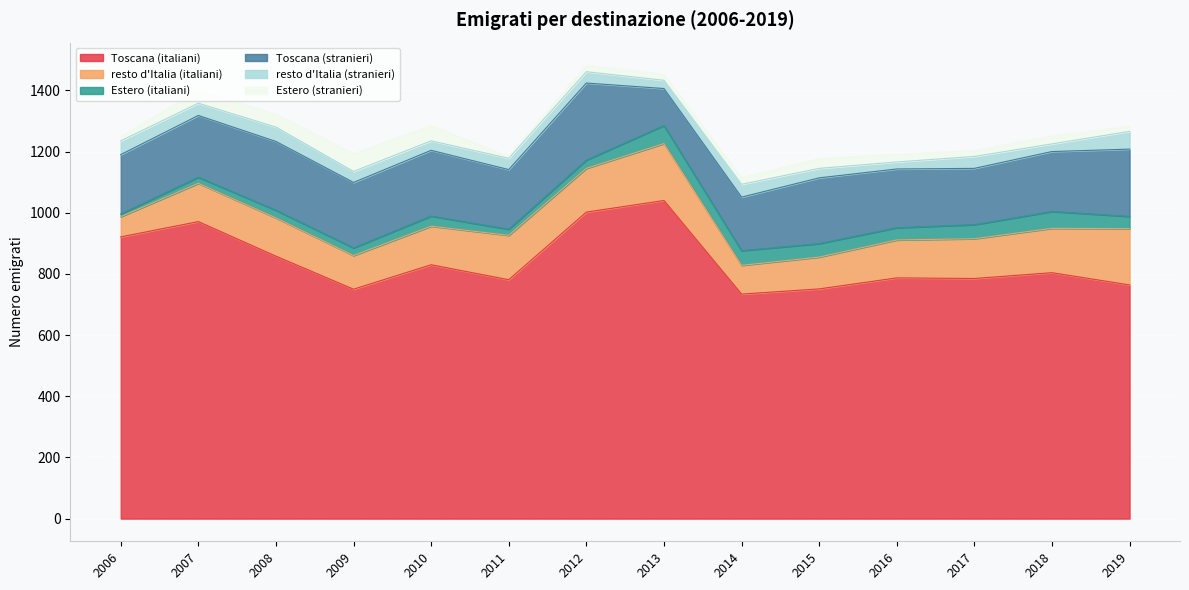

List the labels in order of Estero (stranieri) value, largest first.

2009, 2010, 2008, 2007, 2015, 2018, 2016, 2012, 2014, 2013, 2017, 2019, 2006, 2011